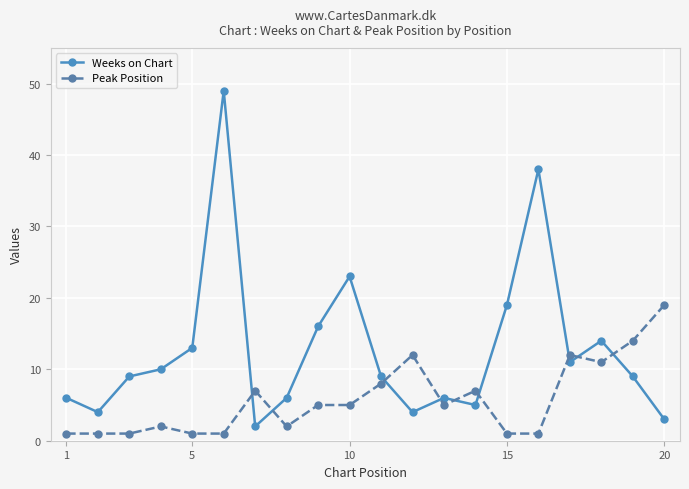

After their last crossing, which series has the higher values: Weeks on Chart or Peak Position?

Peak Position